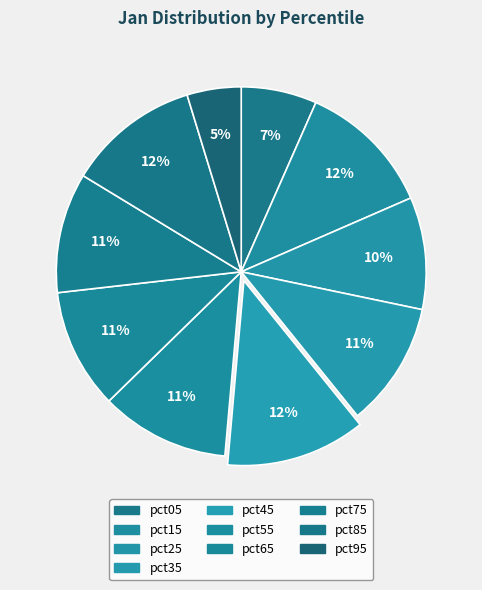

What percentage is NOT represented by pct75?

89.5%